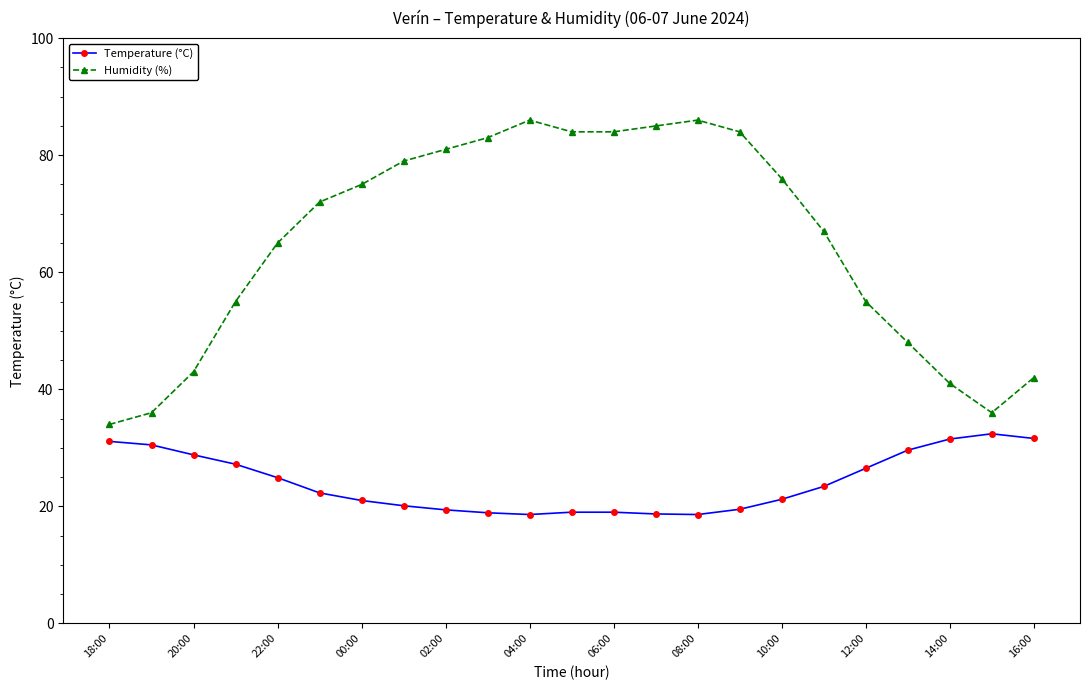

List the series in order of their peak value, highest first.

Humidity (%), Temperature (°C)